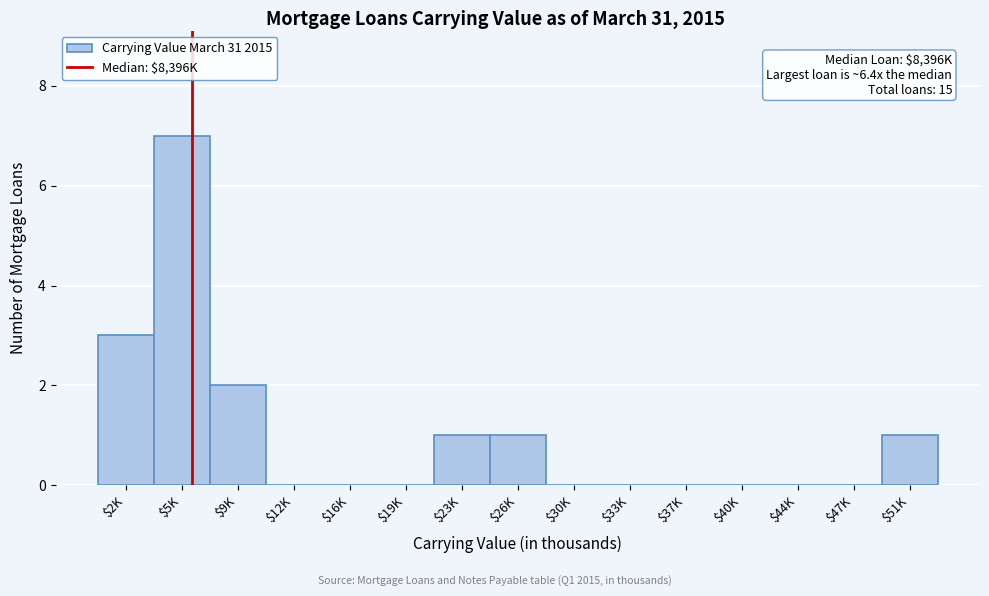

What is the sum of all values?

15